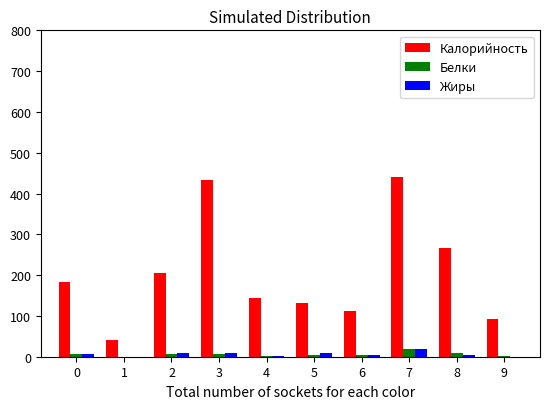

The value of Калорийность at 6 is 111.0. True or false?

True